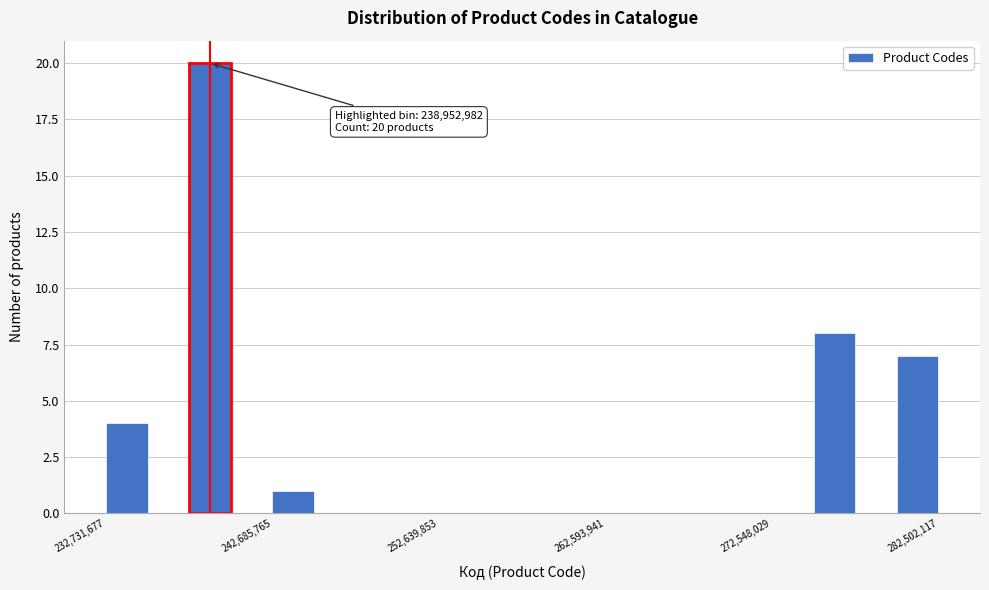

Around what value on the x-axis is the tallest bar? Give the approximate position of its centre, as read against the axis.

239000000